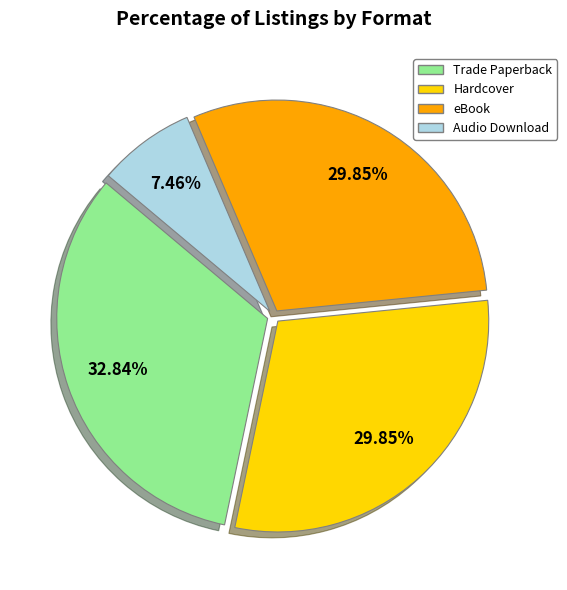

Between Trade Paperback and Hardcover, which is larger?

Trade Paperback